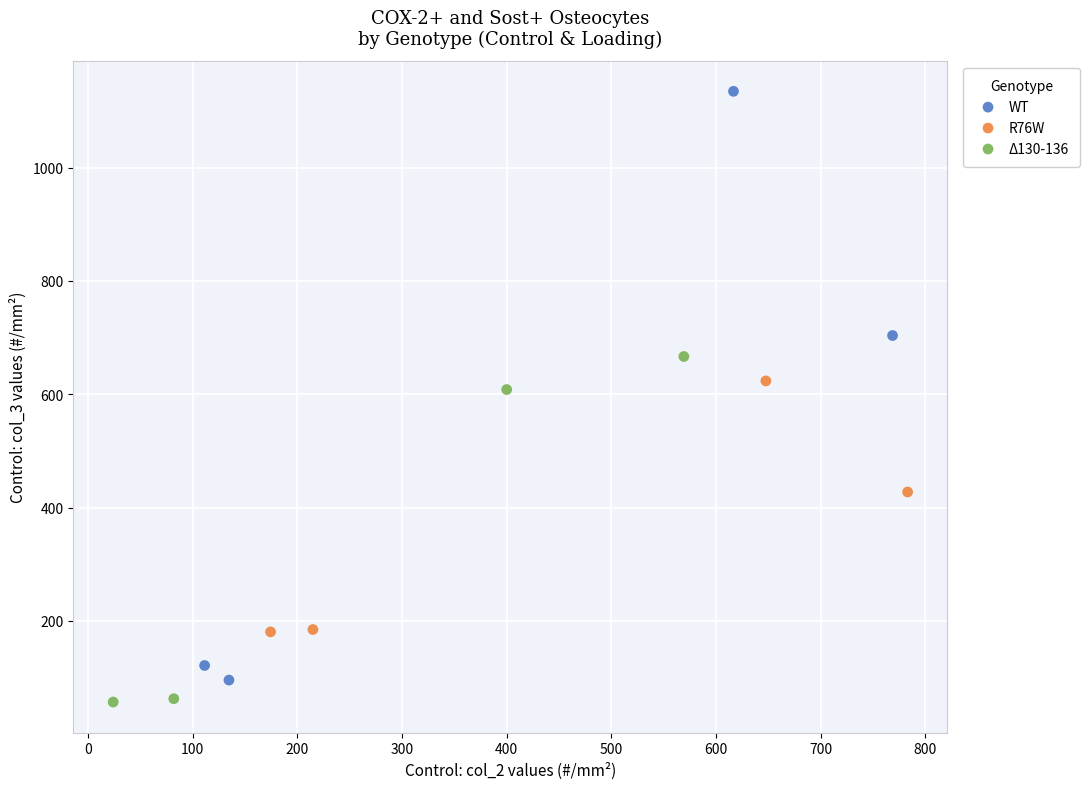

Which series reaches the maximum Y coordinate?

WT